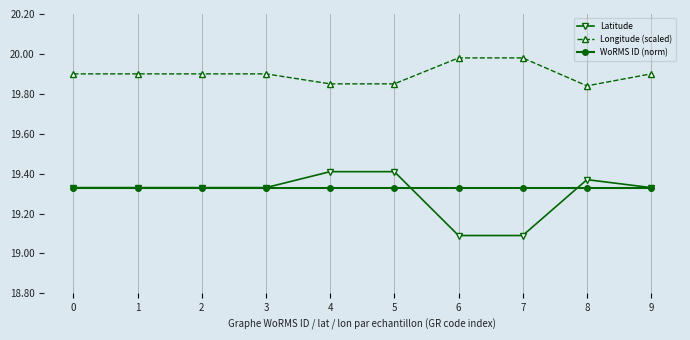

Count the Longitude (scaled) values in the range 19 to 20.

10